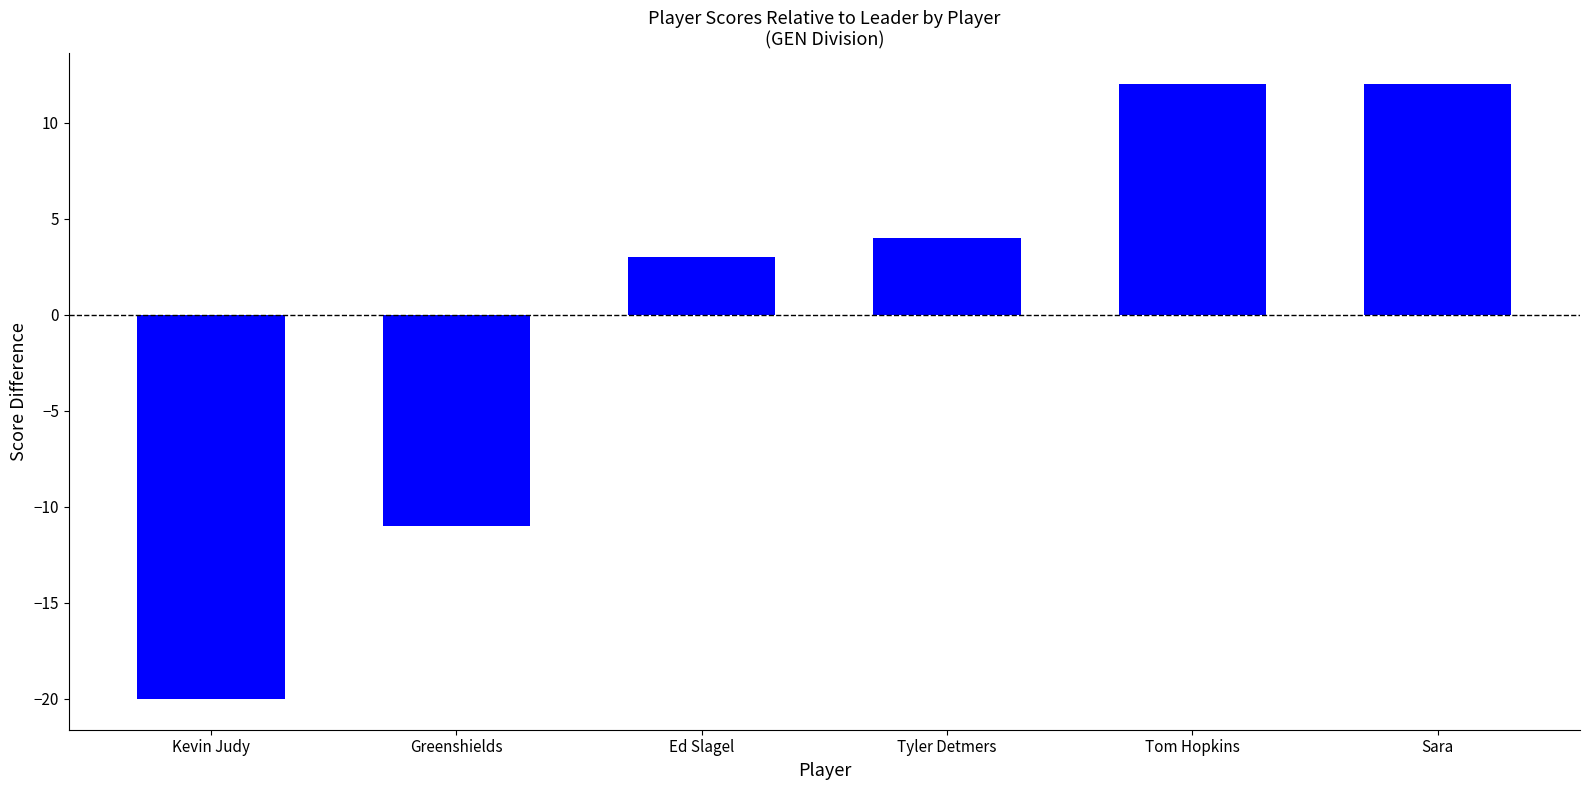

What is the approximate value at Tyler Detmers?

4